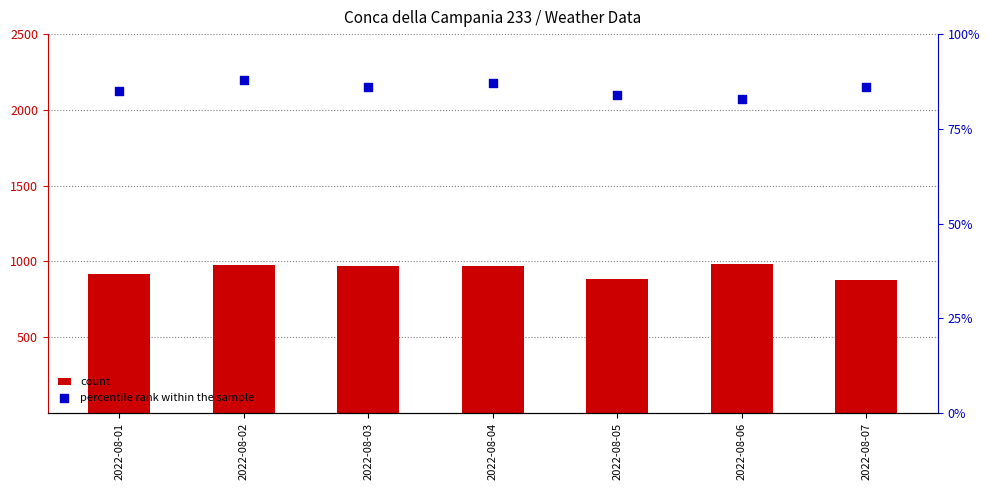

At how many categories does at least one series exceed 421?

7